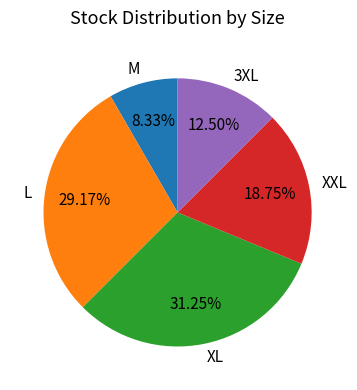

How many segments does this pie chart have?

5